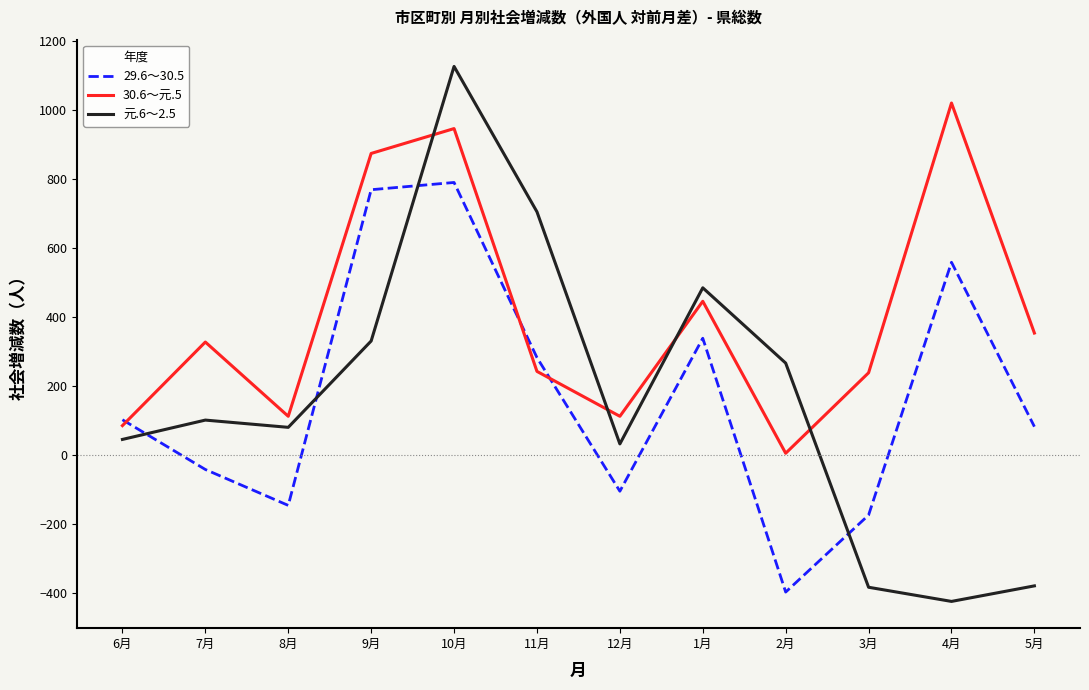

Rank the series at 4月 from lowest to highest value.

元.6～2.5, 29.6～30.5, 30.6～元.5